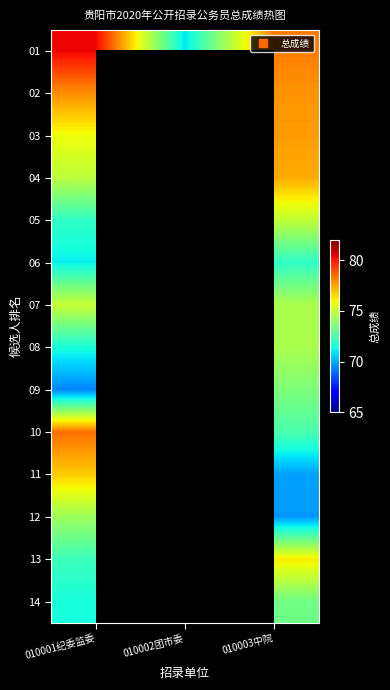

Which has a higher value, 010002团市委 or 010001纪委监委?

010001纪委监委